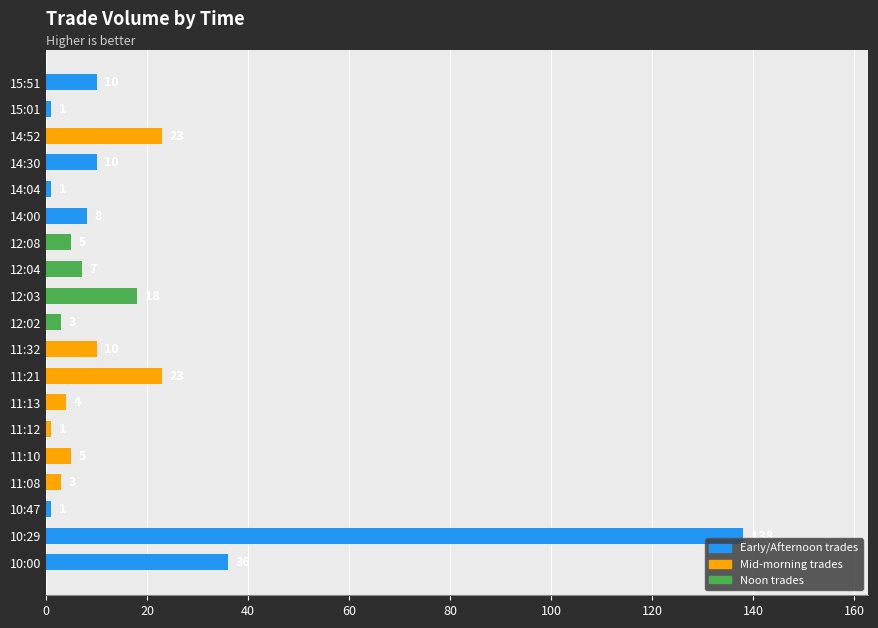

What is the difference between the maximum and second lowest values?

137